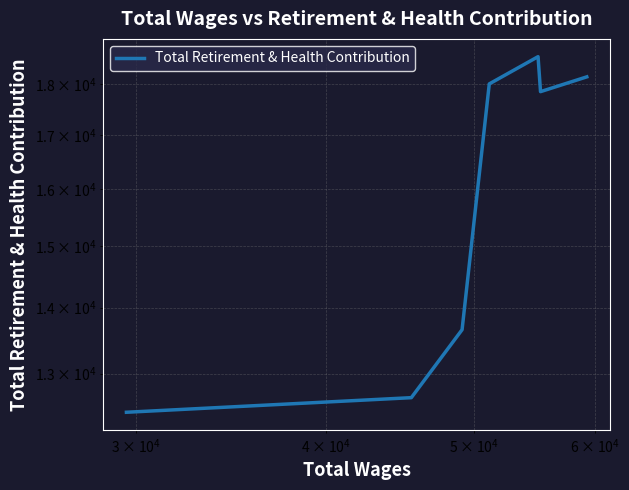

What is the sum of all values?

111326